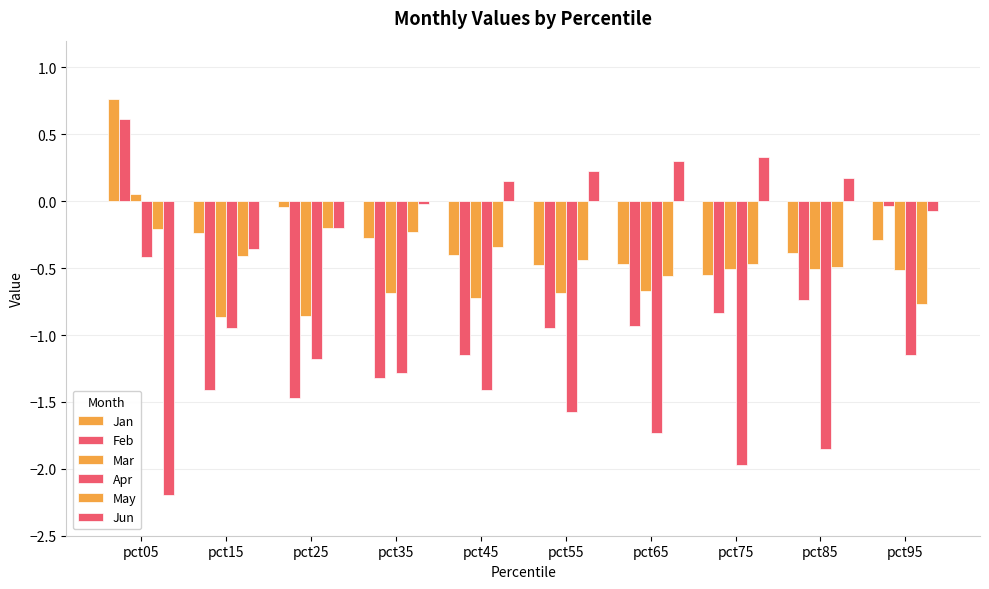

How many positive values does the Jan series have?

1